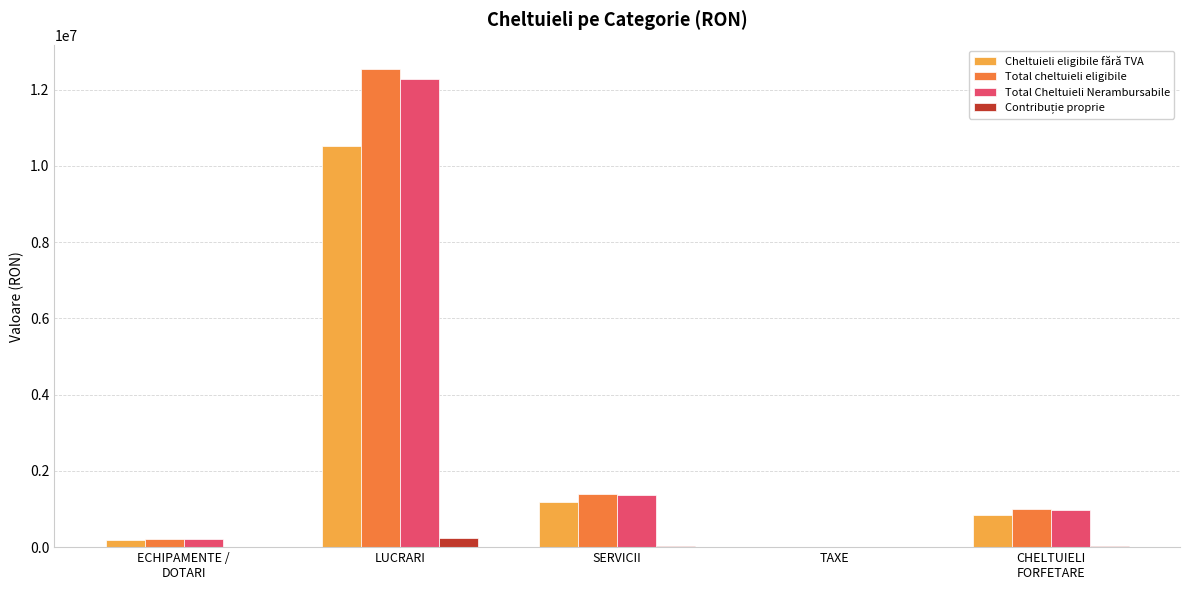

How many categories are shown in the chart?

5